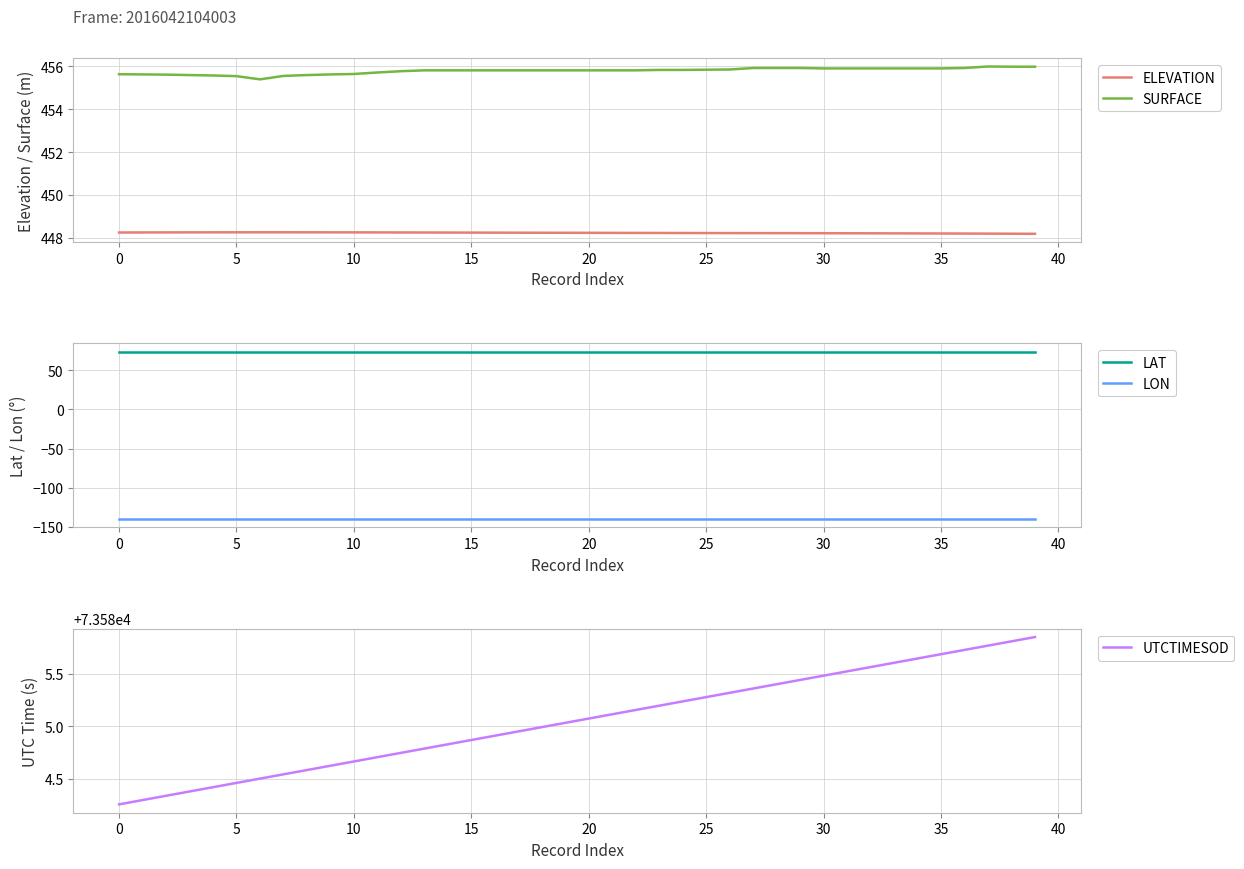

The value of SURFACE at 19 is 455.8. True or false?

True